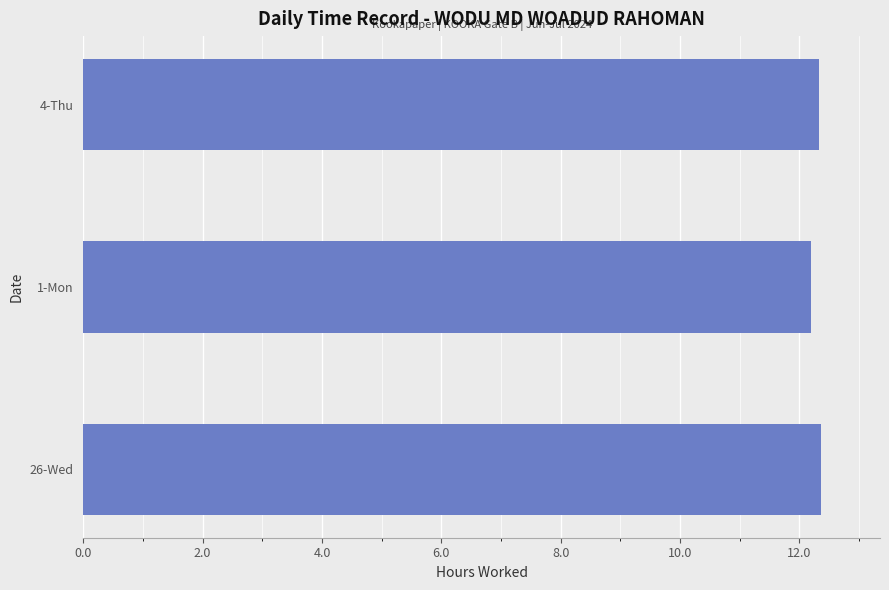

What is the greatest value displayed?

12.4